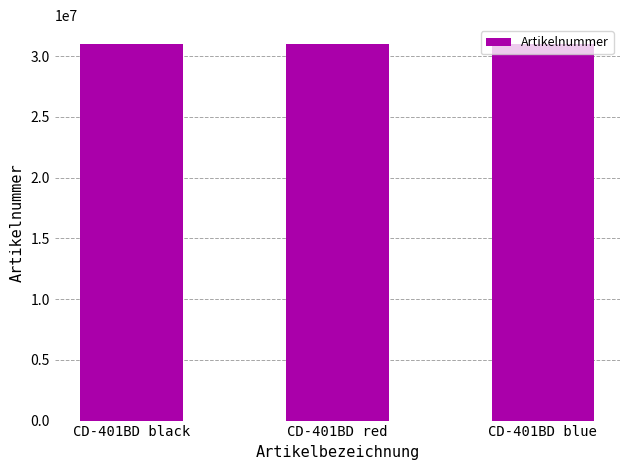

True or false: the data shows 6836328 at CD-401BD black.

False